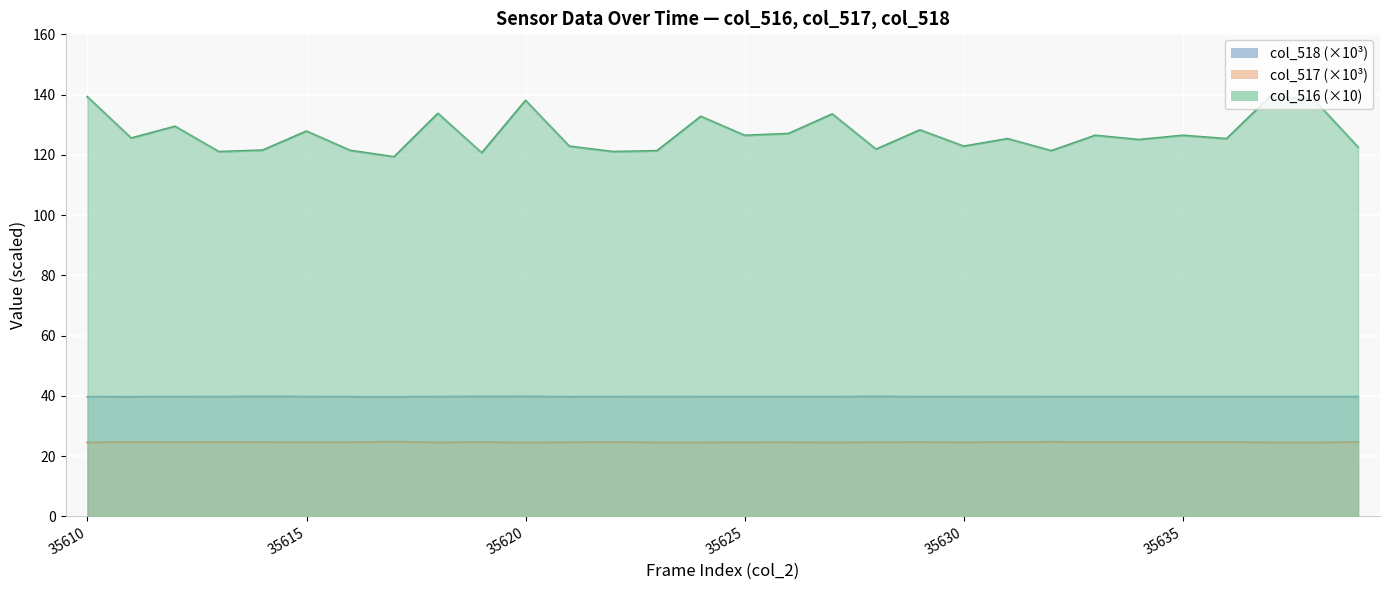

True or false: col_518 and col_516 intersect in this chart.

False